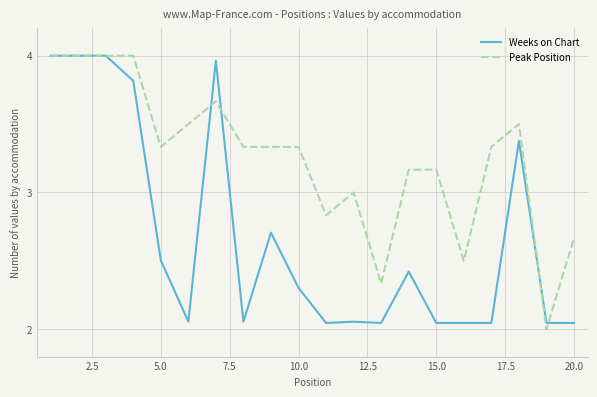

List the series in order of their overall mean, highest first.

Peak Position, Weeks on Chart